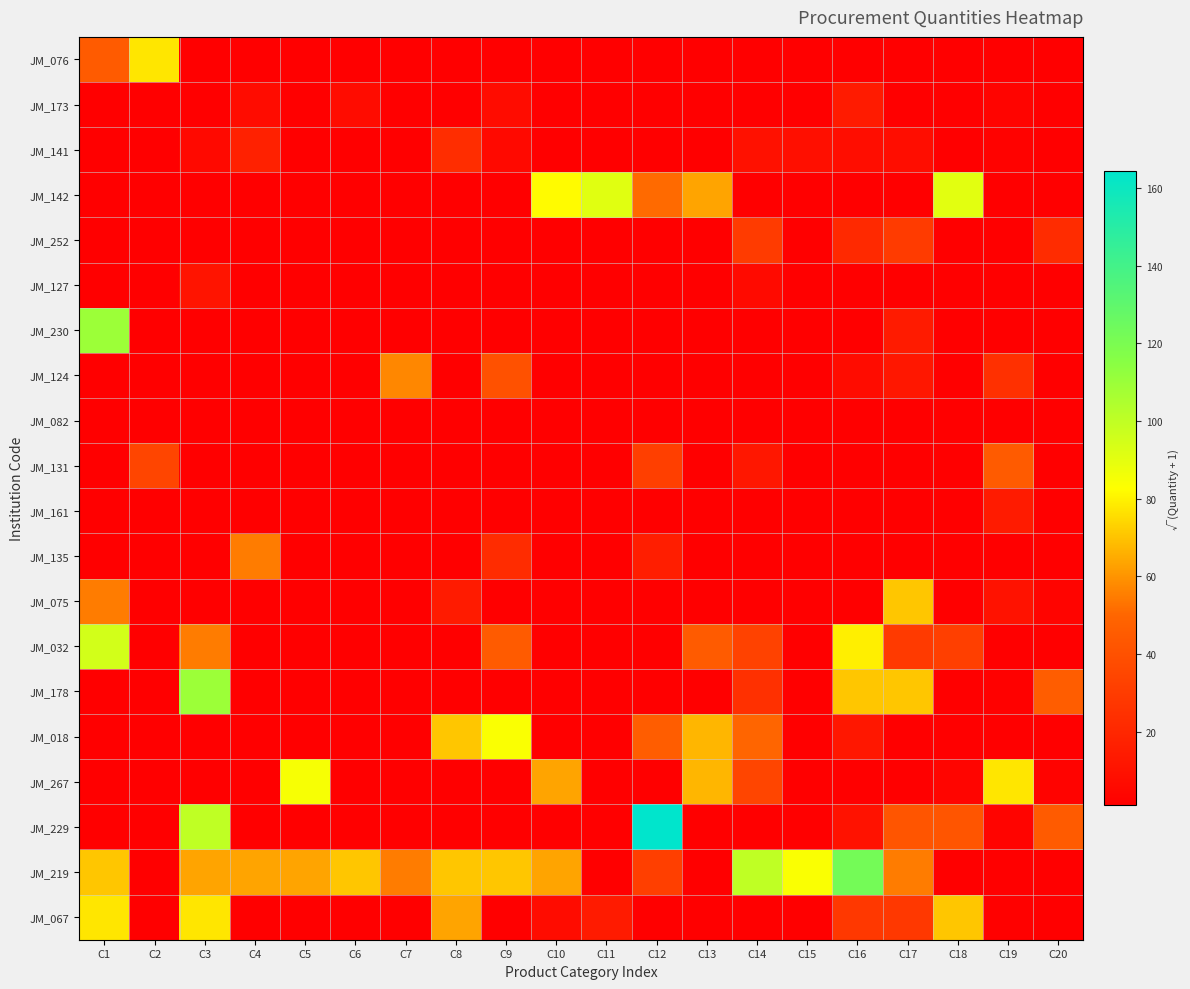

Which series has the widest spread of values?

JM_229